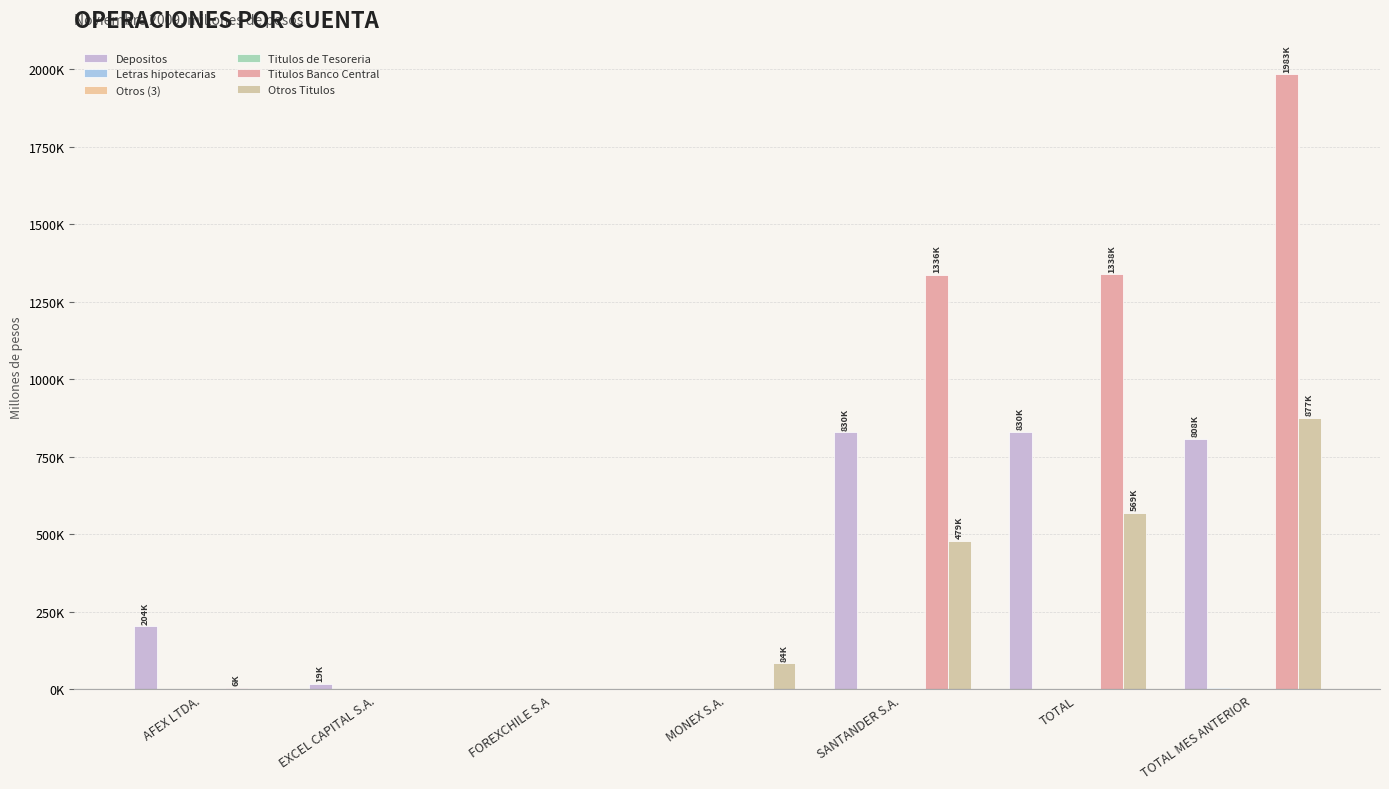

Does the chart contain stacked bars?

No